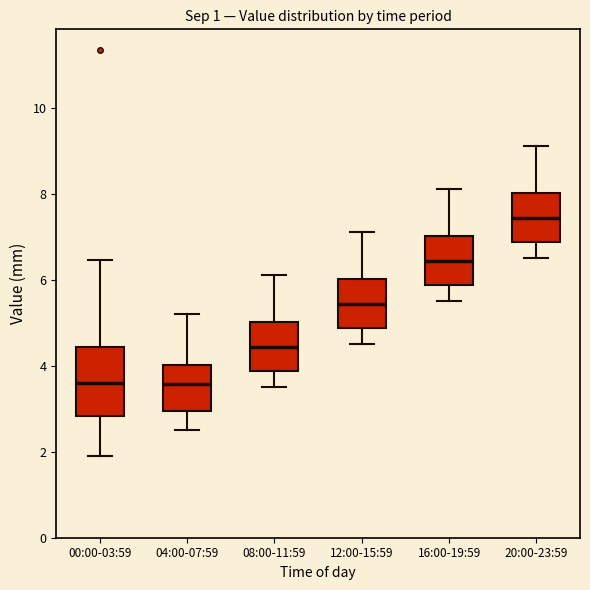

Which box's median line is the highest?

20:00-23:59